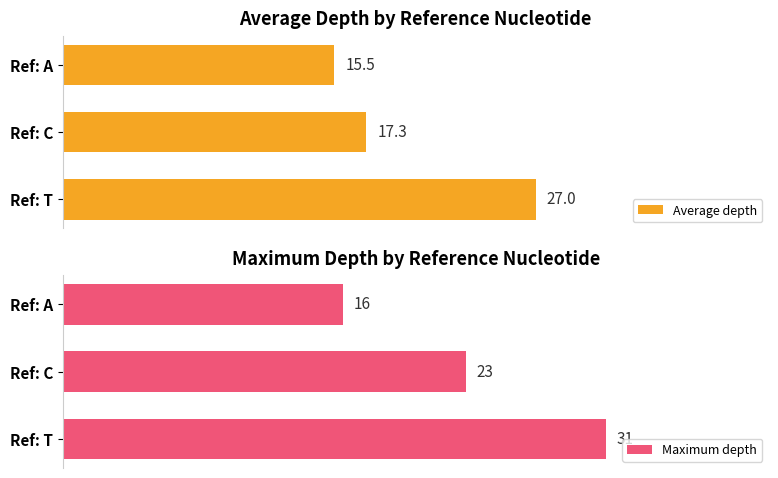

Where is Average depth nearest to the value 21?

Ref: C